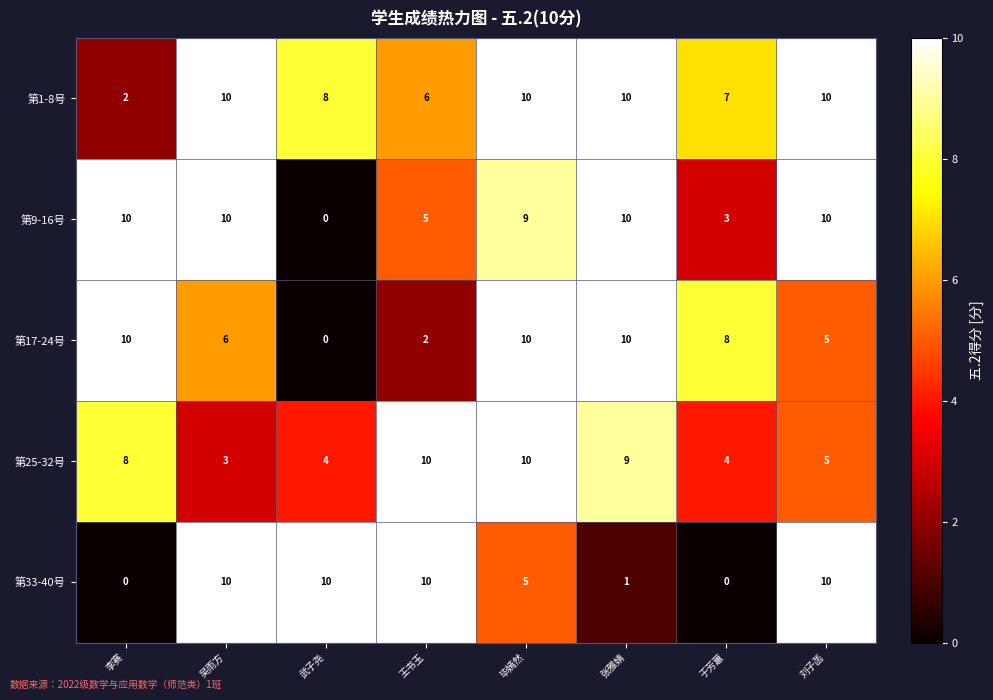

What is the spread (max minus min) of values at 武子尧?

10